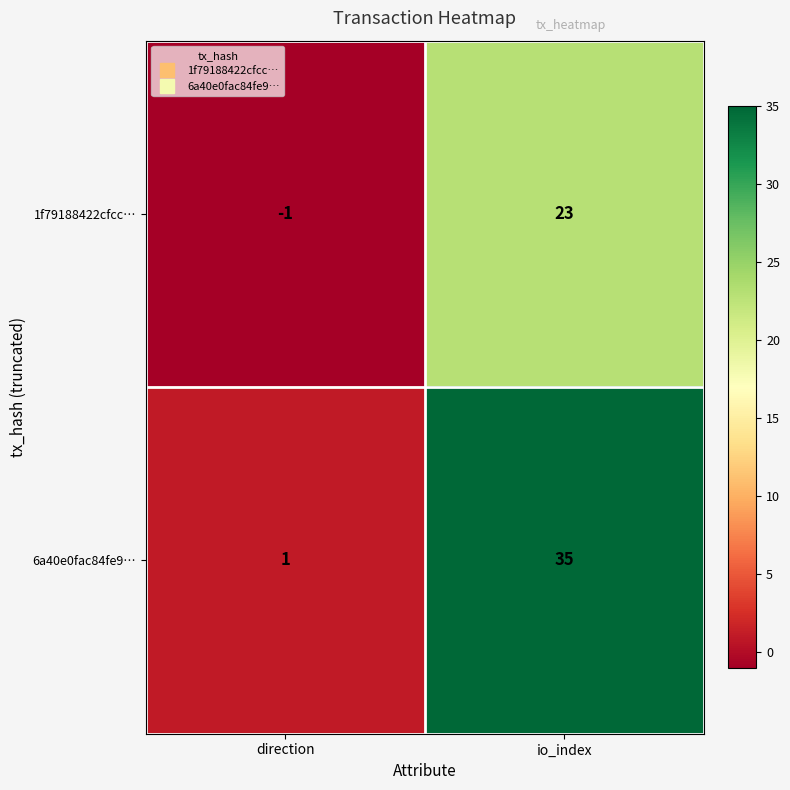

Between direction and io_index, which series saw the biggest shift?

6a40e0fac84fe9…